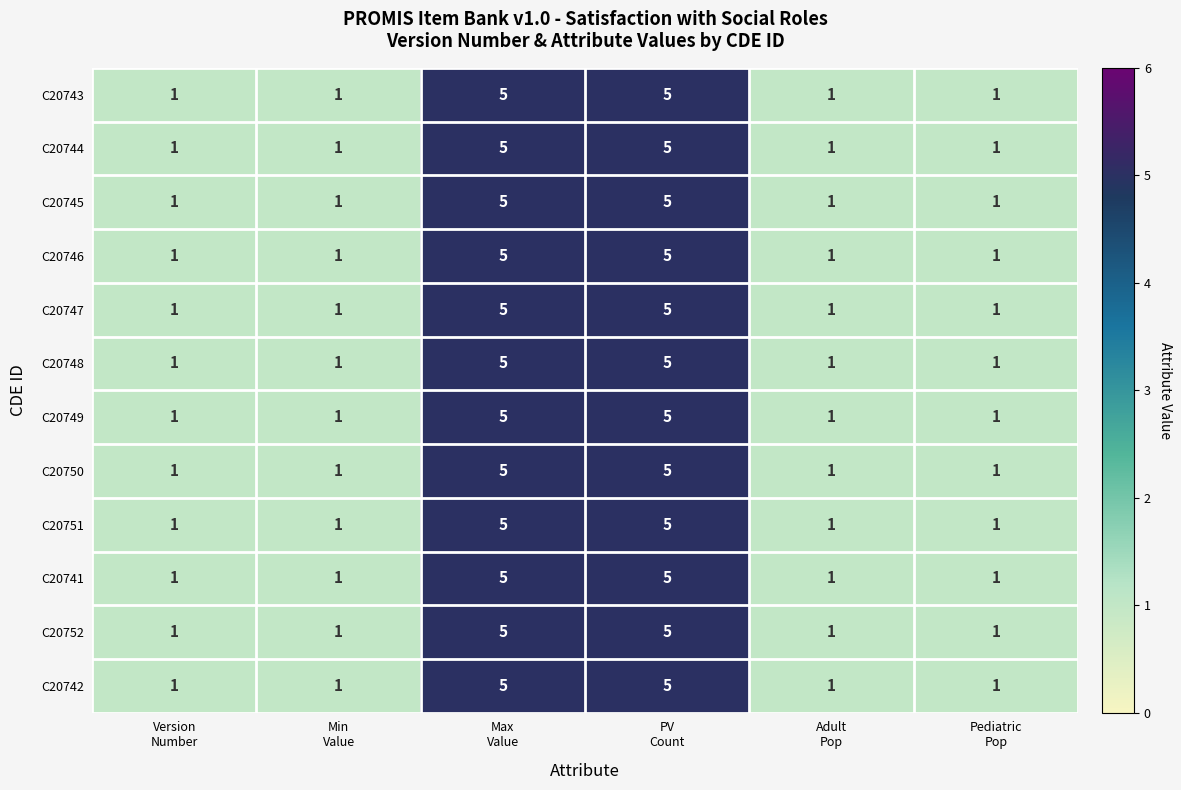

Count the C20750 values in the range 1 to 5.

6